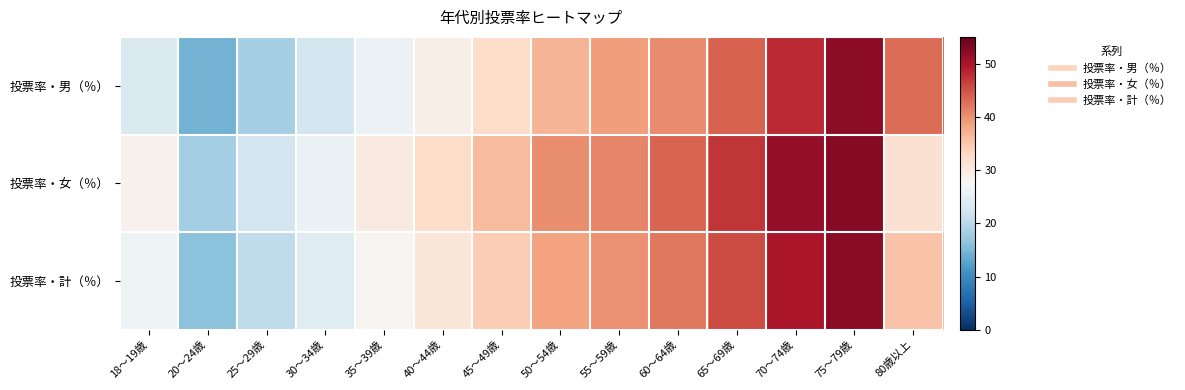

What is the greatest value displayed?

52.5